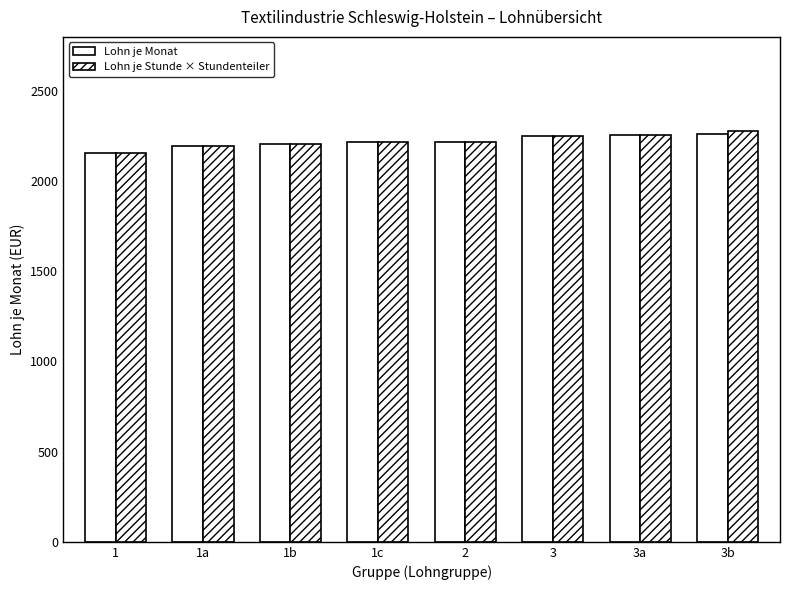

Reading left to right, list all the values displayed in this chart.

Lohn je Monat (Gruppe 1–8): 1=2158.0	1a=2194.0	1b=2204.0	1c=2218.0	2=2218.0	3=2252.0	3a=2256.0	3b=2259.0
Lohn je Stunde × 160.95: 1=2158.3	1a=2193.7	1b=2203.4	1c=2217.9	2=2217.9	3=2251.7	3a=2256.5	3b=2275.8